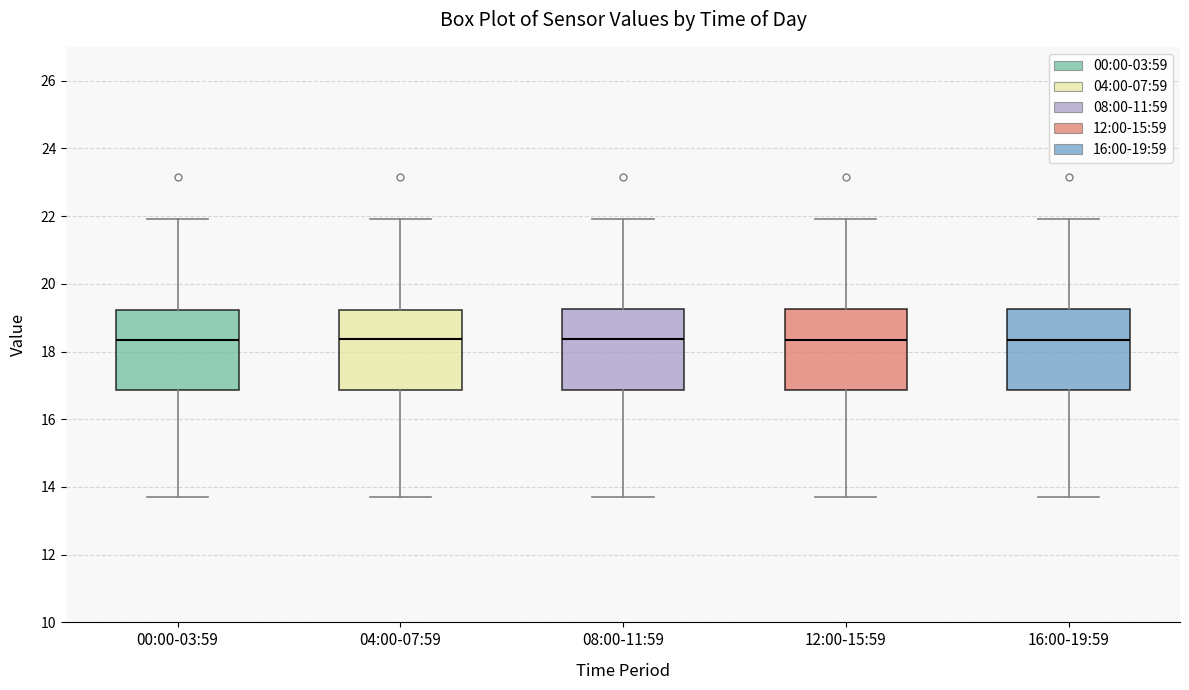

Where is the lower edge of the box for 00:00-03:59 on the y-axis? The values are not printed on the chart, so give them approximately, as read against the axis.

16.8